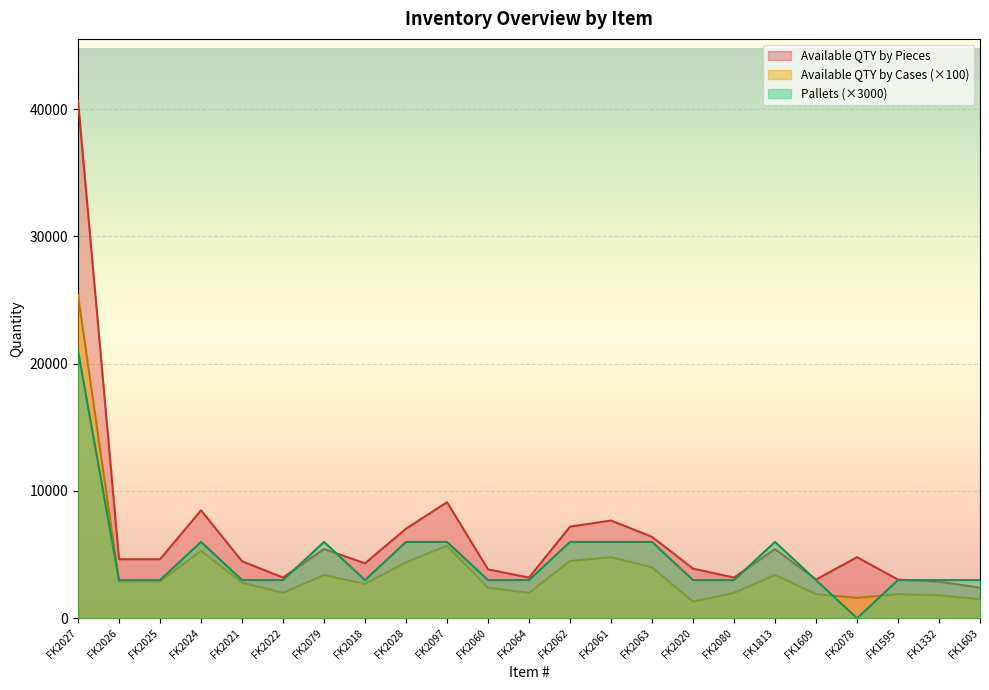

What is the label of the 13th point from the right?

FK2060